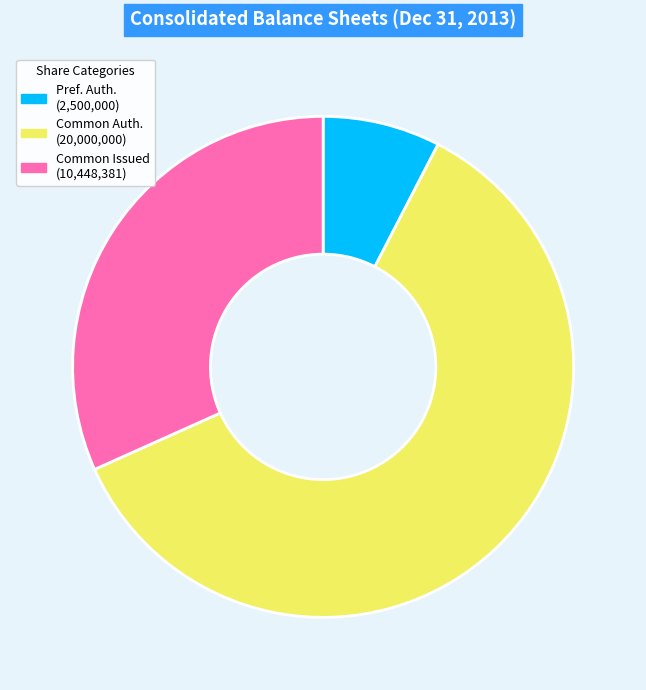

Does any single category account for the majority?

Yes